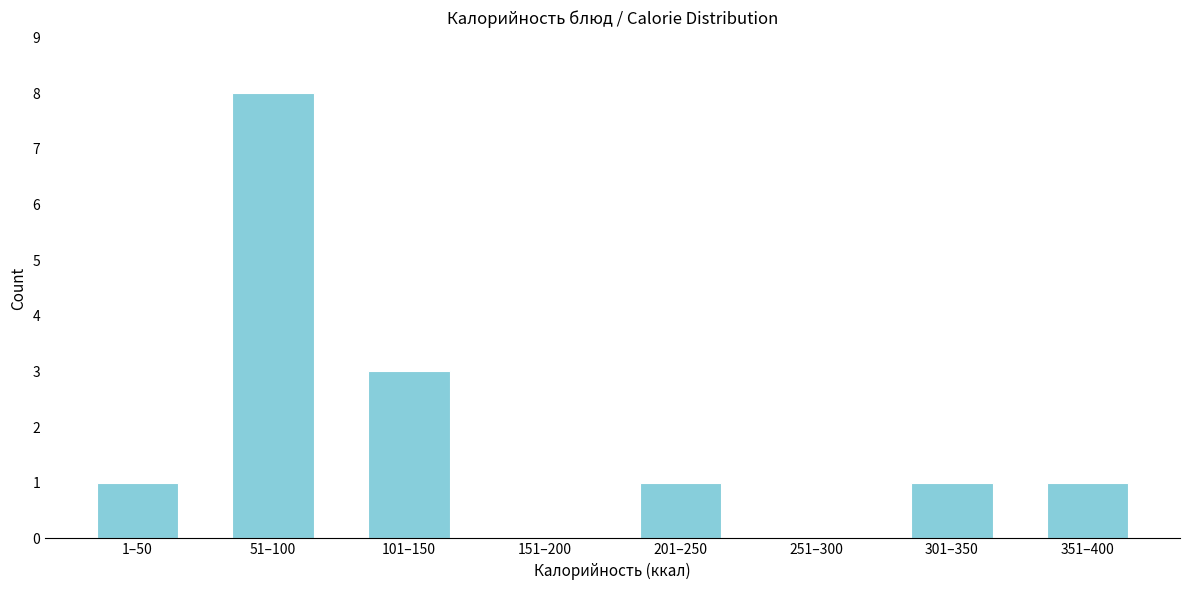

Reading right to left, what are all the values shown in this chart?

351–400=1	301–350=1	251–300=0	201–250=1	151–200=0	101–150=3	51–100=8	1–50=1